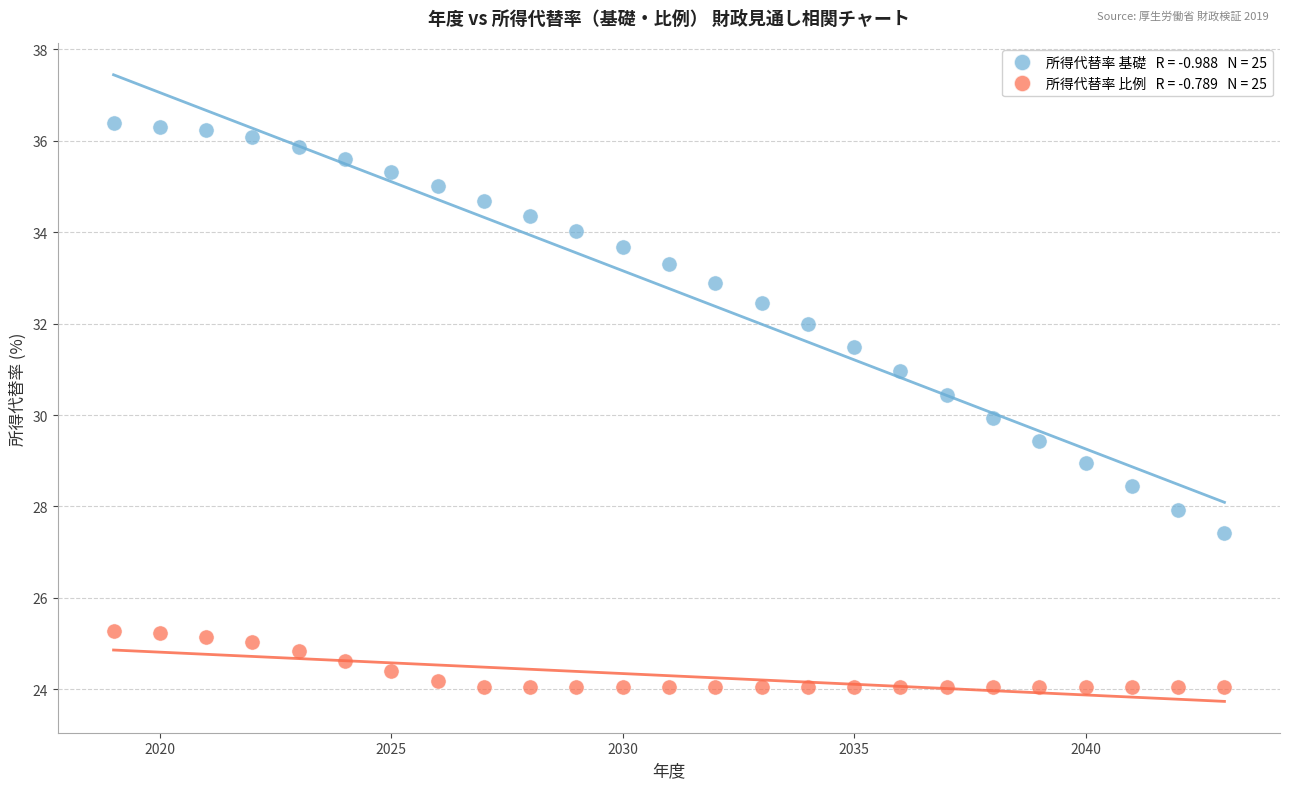

Across all data points, what is the range of X values (max minus min)?

24.0